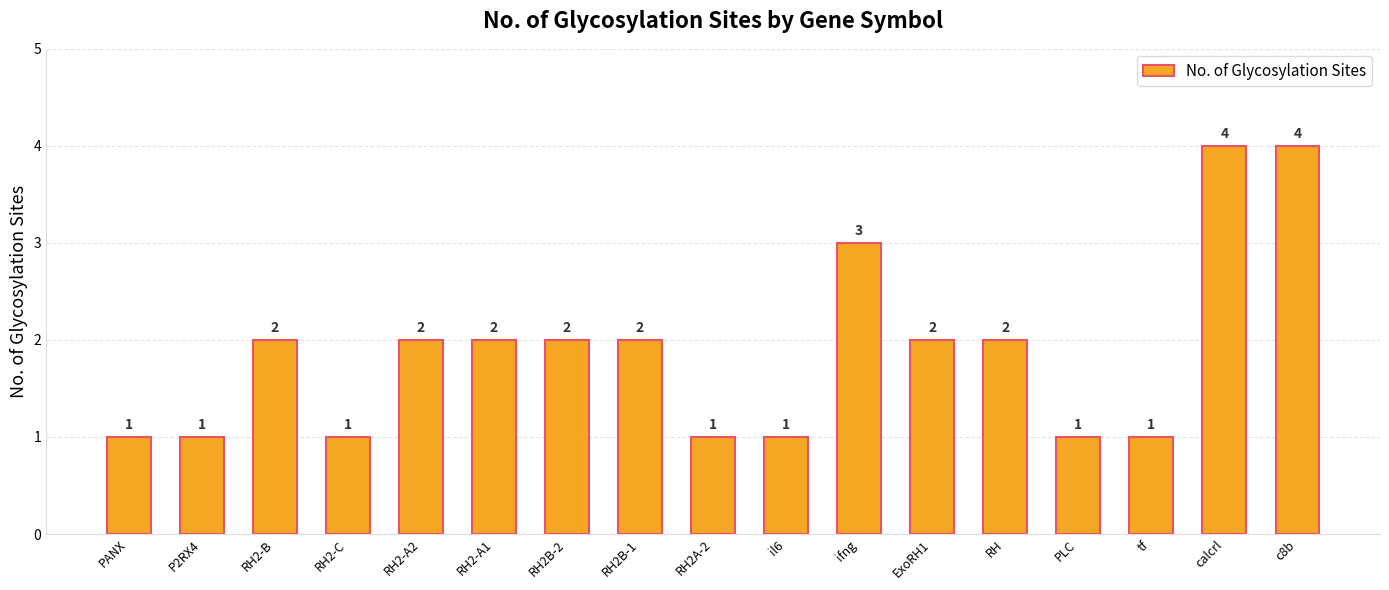

How many bars are there in total?

17